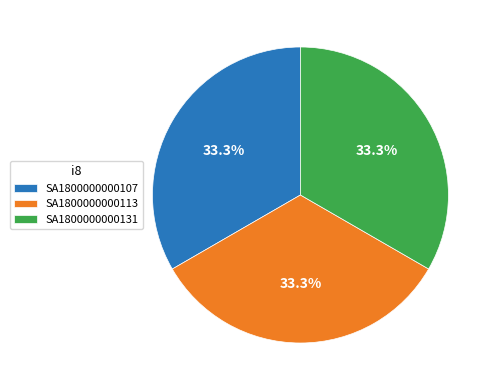

How many segments does this pie chart have?

3